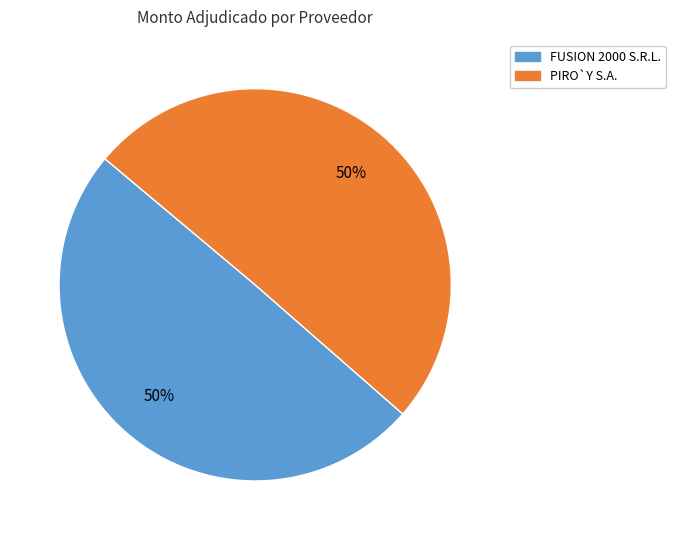

To the nearest percent, what is the average slice percentage?

50%